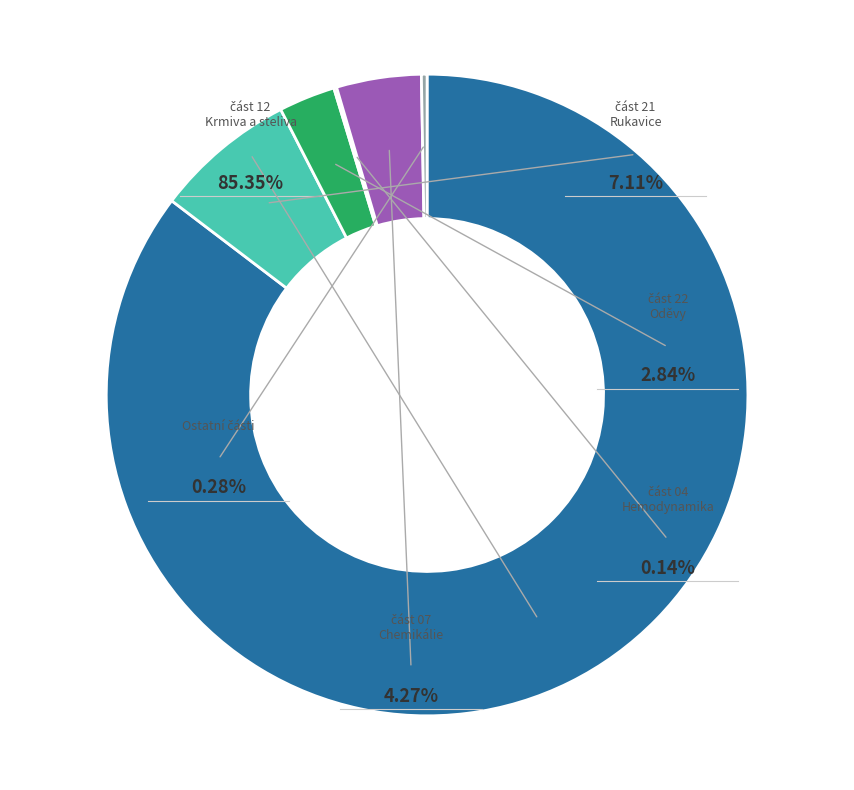

Do část 22 - Triko fuchsiová S and část 22 - Vesta bílá together represent more than half of the pie?

No